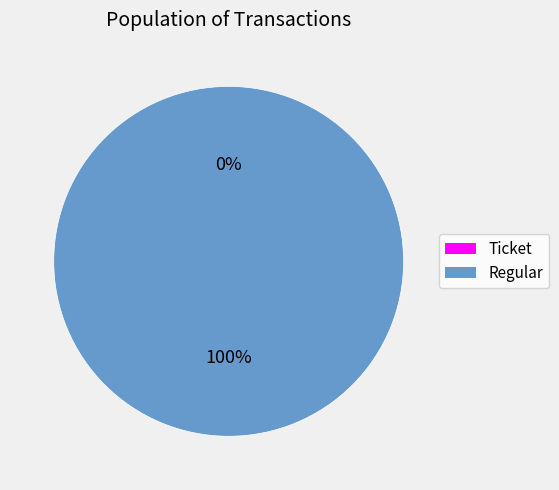

Count the number of slices in the pie.

2